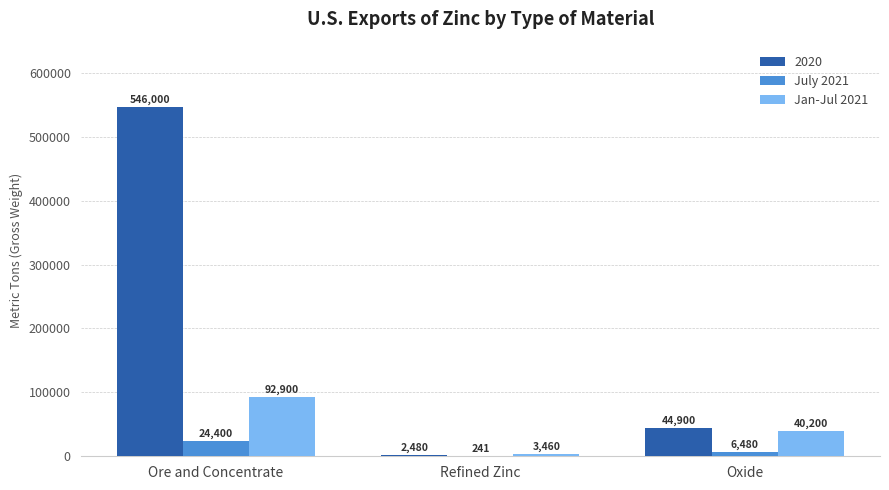

What is the highest value of the July 2021 series?

24400